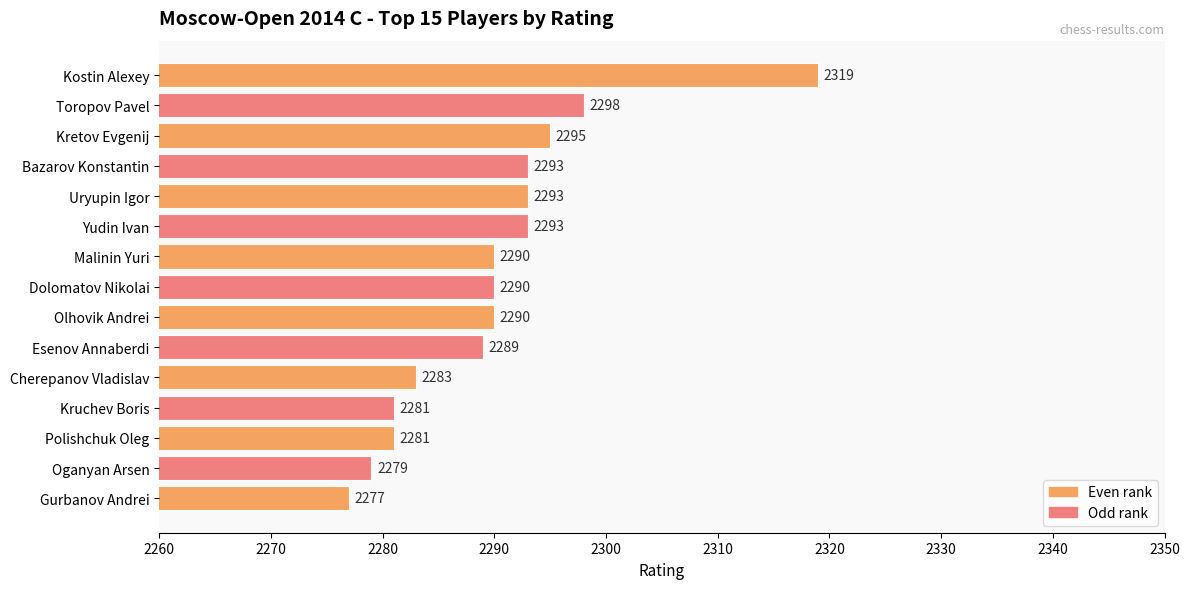

What is the approximate value at Yudin Ivan, to the nearest 10?

2290